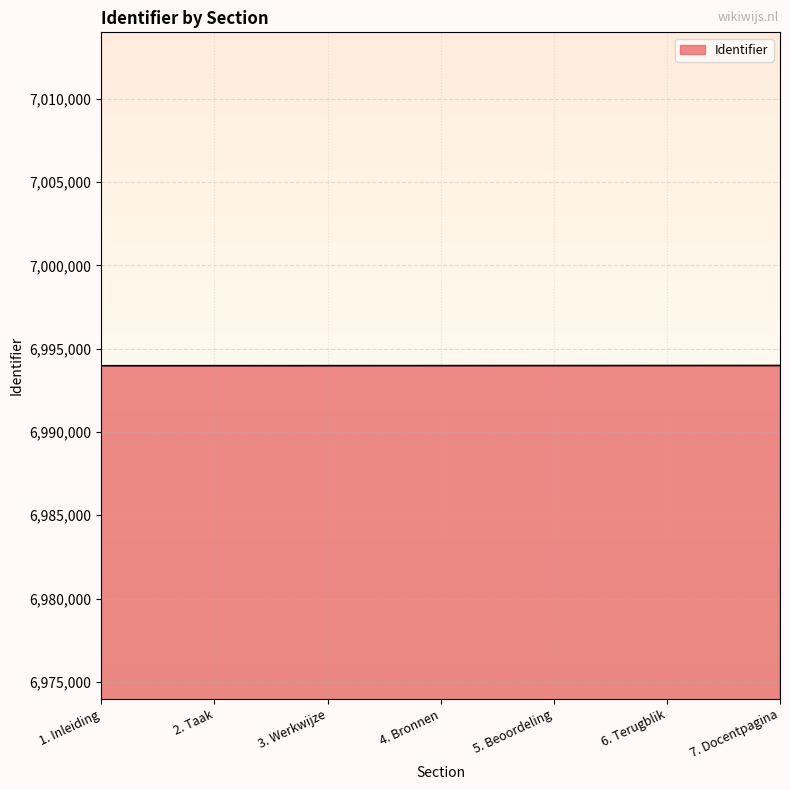

Approximately how many times larger is the value at 1. Inleiding compared to 4. Bronnen?

1.0